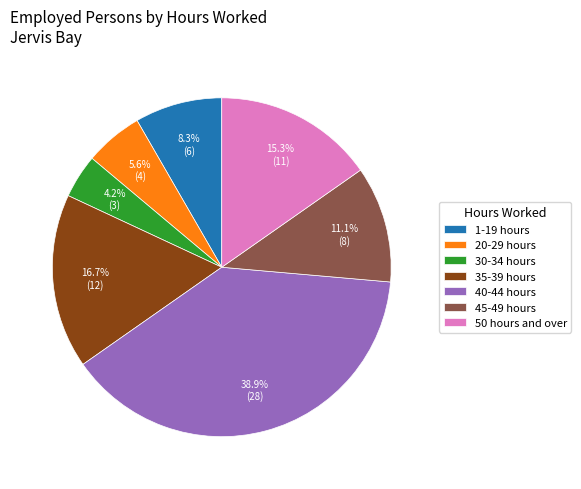

What is the total percentage of 45-49 hours and 50 hours and over?

26.4%